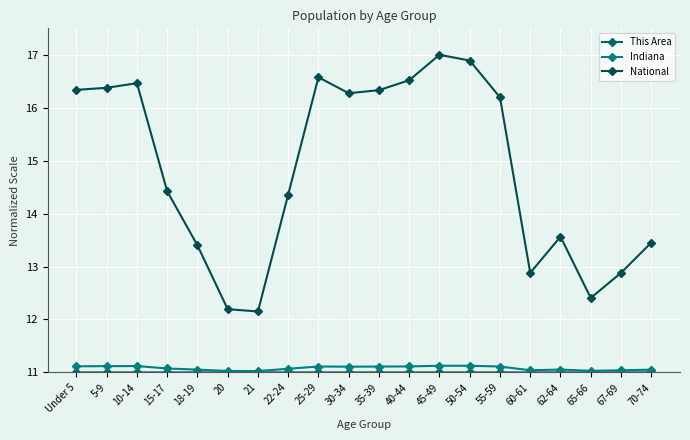

At which label does Indiana reach its minimum?

21